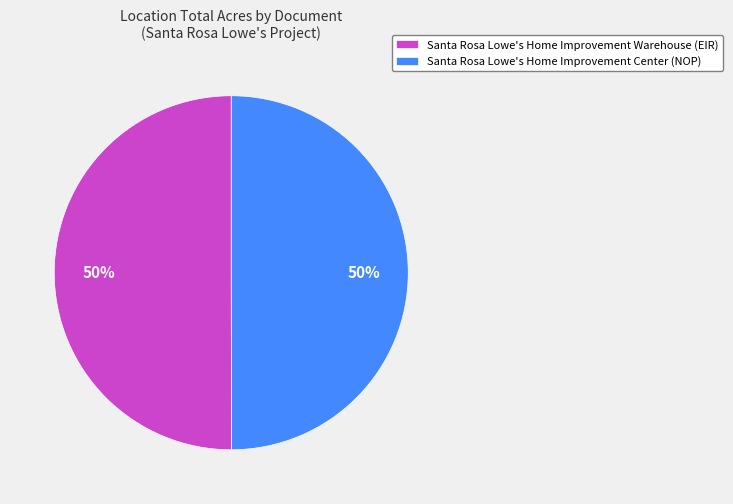

How many segments does this pie chart have?

2